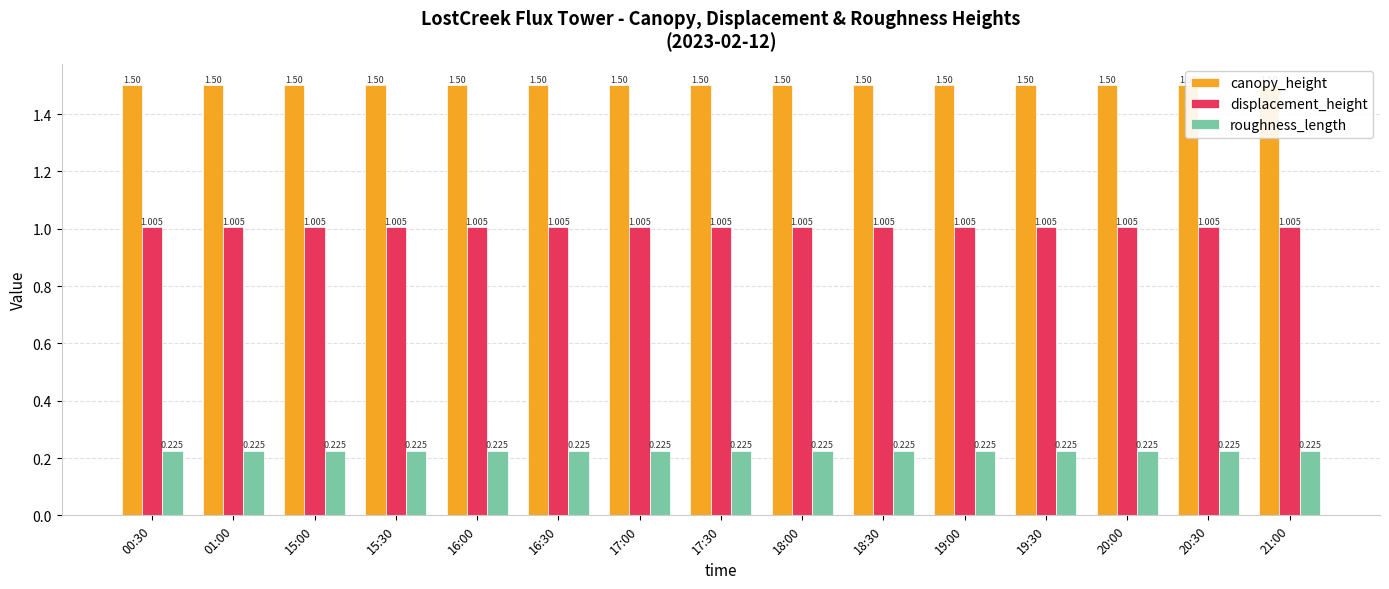

How many bars are there in total?

45